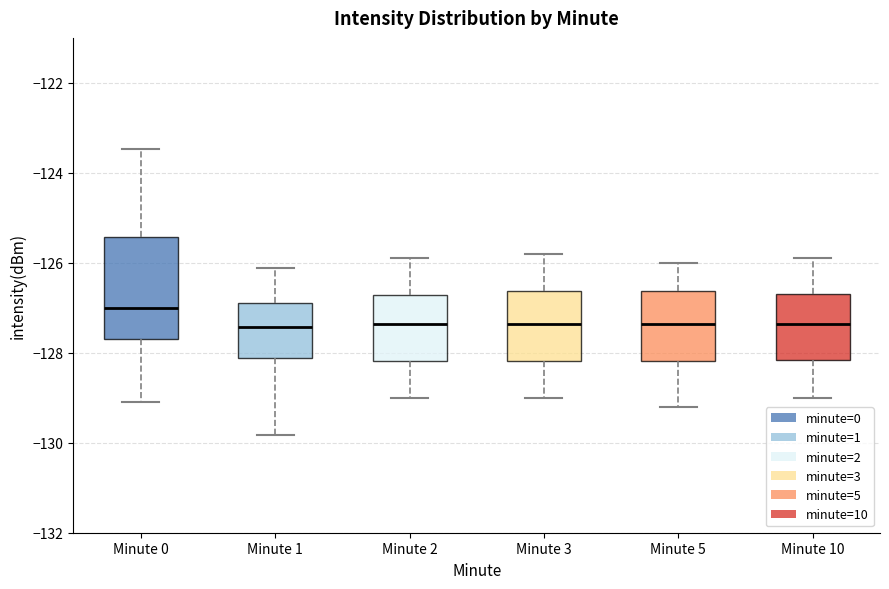

Comparing the boxes themselves (not the whiskers), which one is the tallest?

Minute 0